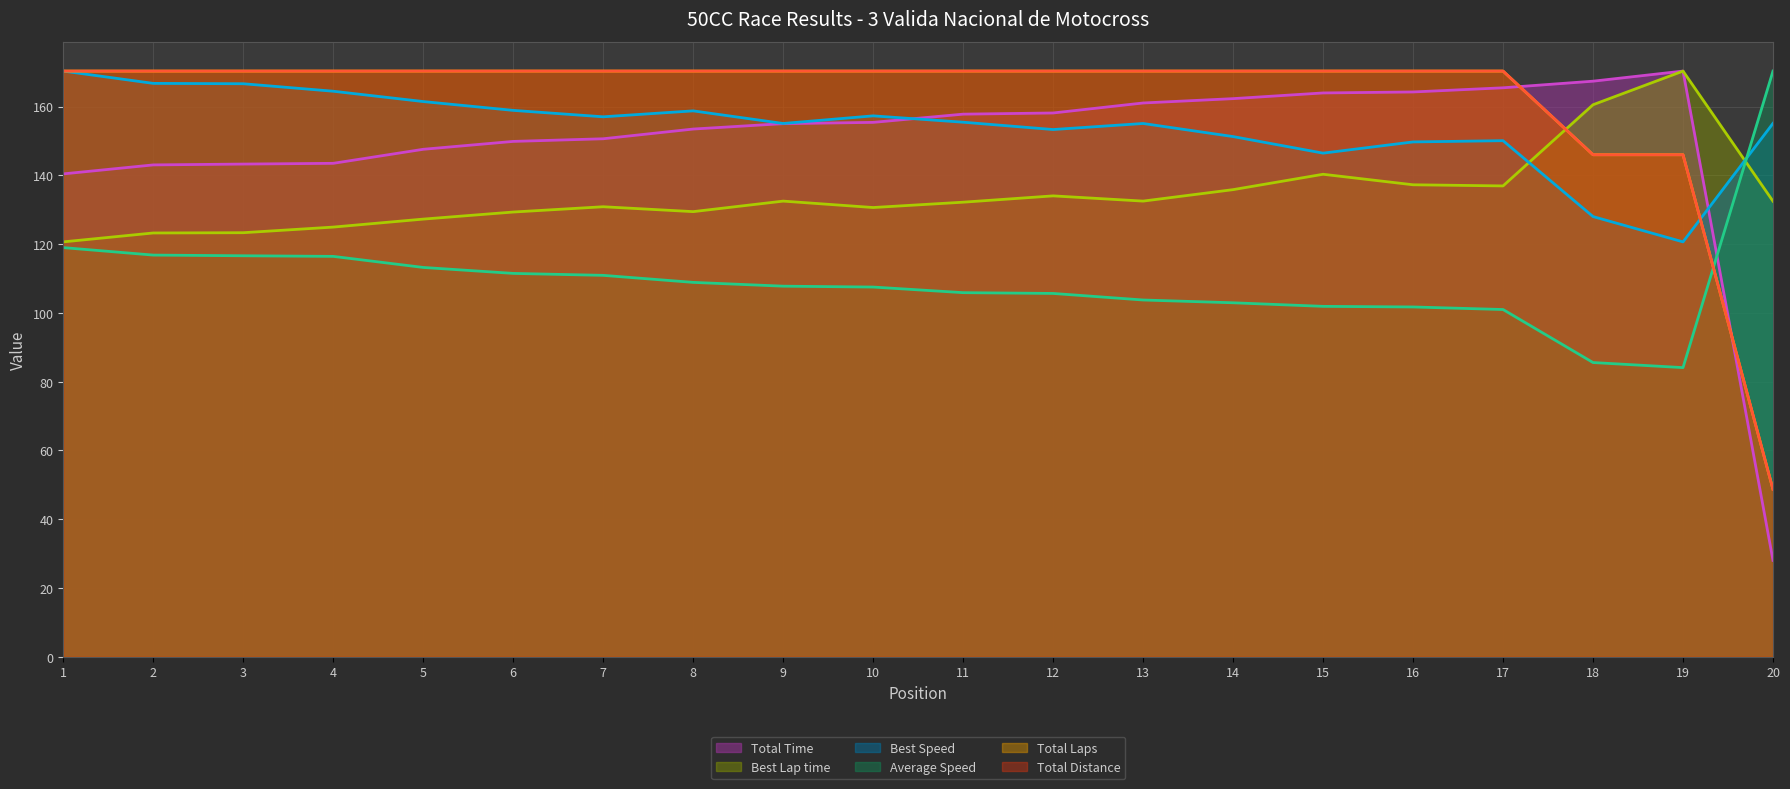

Reading left to right, what are all the values shown in this chart?

Total Time (line): 1=140.4	2=143.0	3=143.3	4=143.5	5=147.6	6=149.9	7=150.6	8=153.5	9=155.0	10=155.4	11=157.8	12=158.1	13=161.0	14=162.3	15=164.0	16=164.2	17=165.5	18=167.4	19=170.3	20=28.0
Best Lap time (line): 1=120.7	2=123.2	3=123.3	4=125.0	5=127.3	6=129.3	7=130.9	8=129.4	9=132.5	10=130.6	11=132.2	12=134.0	13=132.5	14=135.8	15=140.3	16=137.3	17=136.9	18=160.5	19=170.3	20=132.5
Best Speed (line): 1=170.3	2=166.7	3=166.6	4=164.5	5=161.5	6=158.9	7=157.0	8=158.8	9=155.1	10=157.3	11=155.5	12=153.3	13=155.1	14=151.3	15=146.5	16=149.7	17=150.1	18=128.0	19=120.6	20=155.1
Average Speed (line): 1=119.0	2=116.8	3=116.6	4=116.4	5=113.2	6=111.5	7=110.9	8=108.9	9=107.8	10=107.5	11=105.9	12=105.7	13=103.7	14=102.9	15=101.9	16=101.7	17=101.0	18=85.6	19=84.1	20=170.3
Total Laps (line): 1=170.3	2=170.3	3=170.3	4=170.3	5=170.3	6=170.3	7=170.3	8=170.3	9=170.3	10=170.3	11=170.3	12=170.3	13=170.3	14=170.3	15=170.3	16=170.3	17=170.3	18=146.0	19=146.0	20=48.7
Total Distance (line): 1=170.3	2=170.3	3=170.3	4=170.3	5=170.3	6=170.3	7=170.3	8=170.3	9=170.3	10=170.3	11=170.3	12=170.3	13=170.3	14=170.3	15=170.3	16=170.3	17=170.3	18=146.0	19=146.0	20=48.7